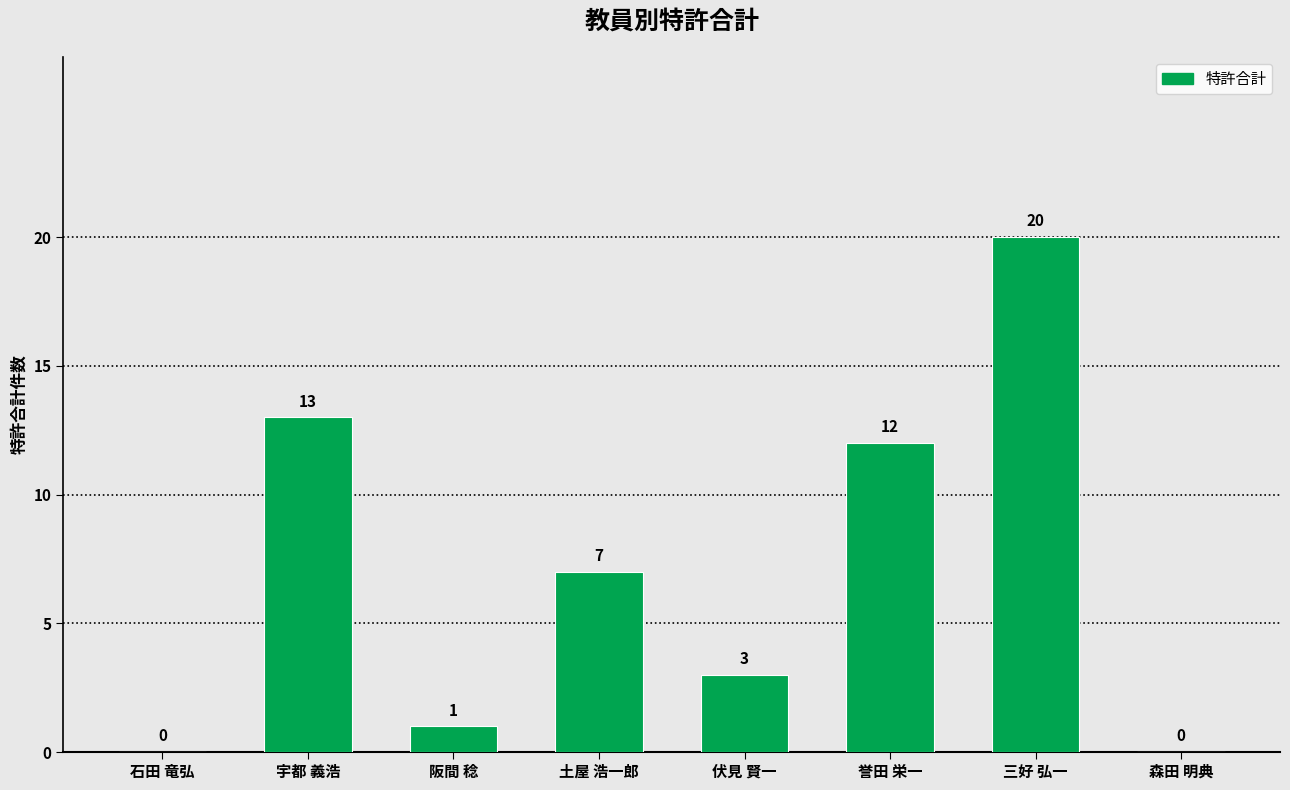

What is the sum of the values at 伏見 賢一 and 宇都 義浩?

16